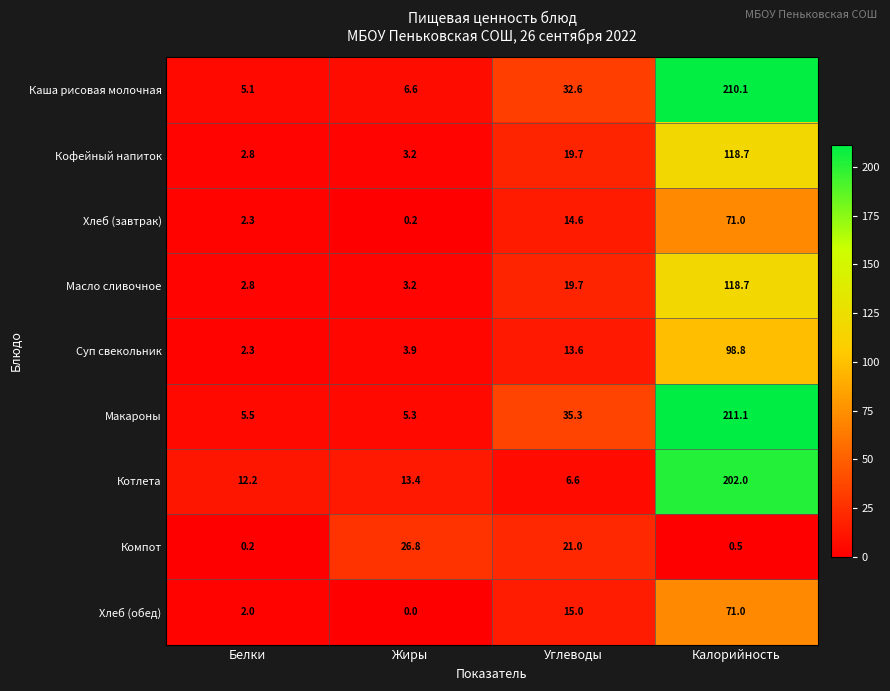

Which label corresponds to the largest value in the chart?

Калорийность